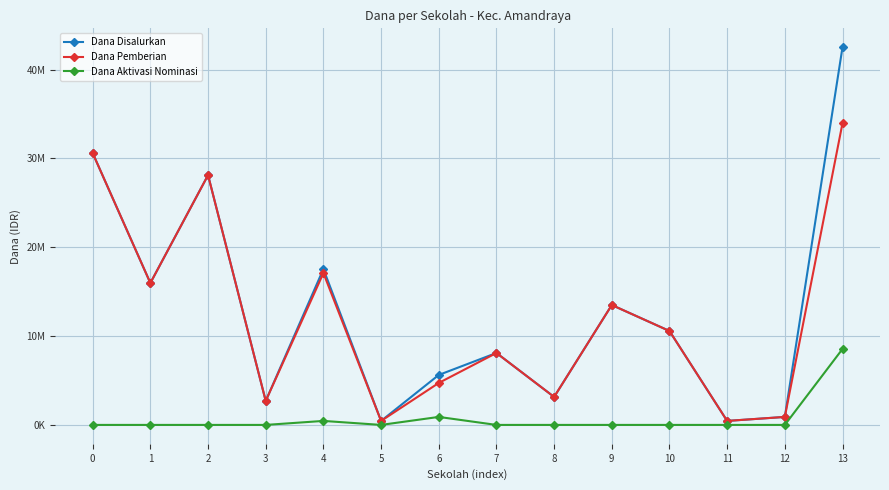

True or false: Dana Disalurkan and Dana Pemberian cross at least once.

False